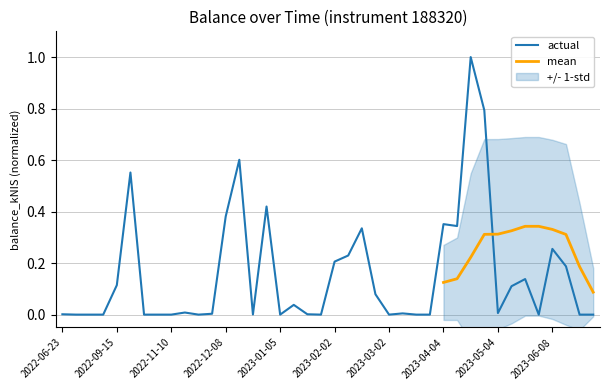

True or false: the data shows -0.4 at 2022-07-28.

False